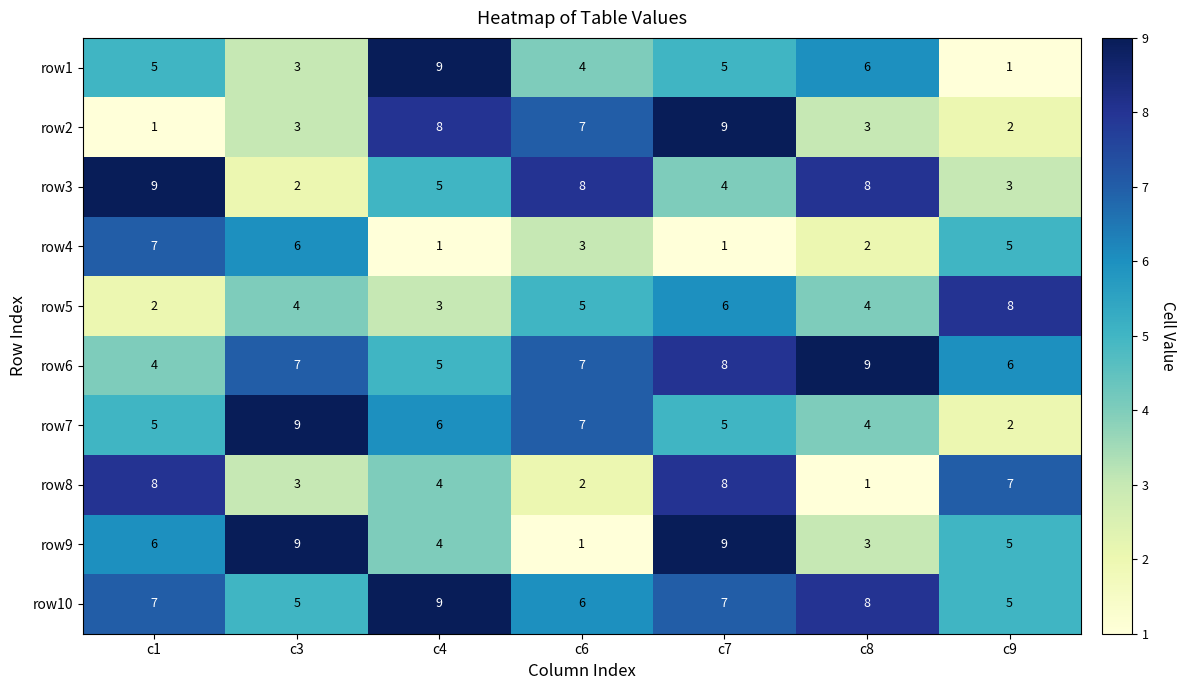

How many data points does each series have?

7